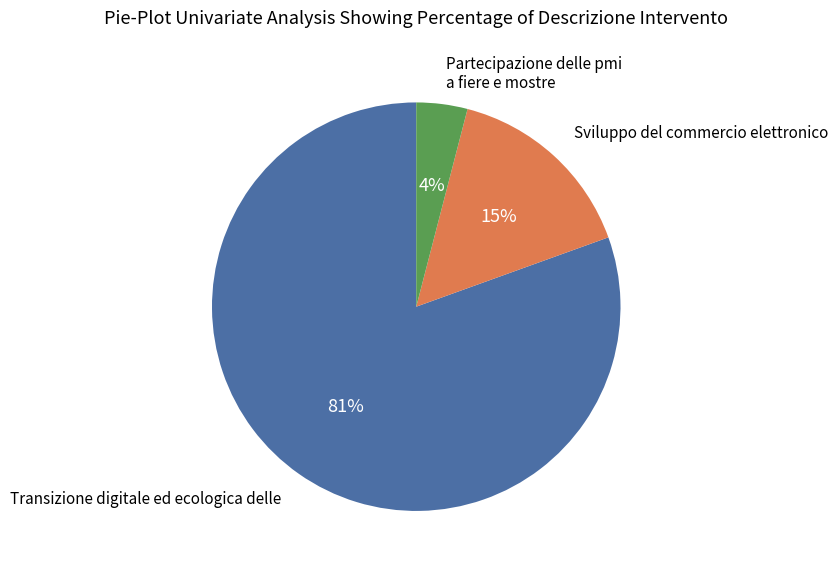

Is there a majority slice in this chart?

Yes